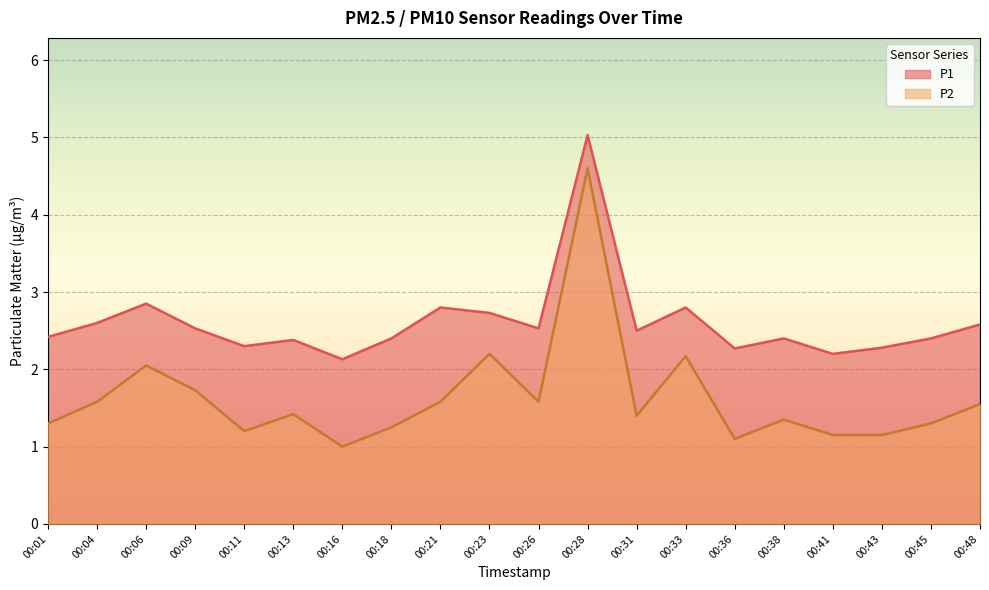

What are all the series names shown in the legend?

P1, P2